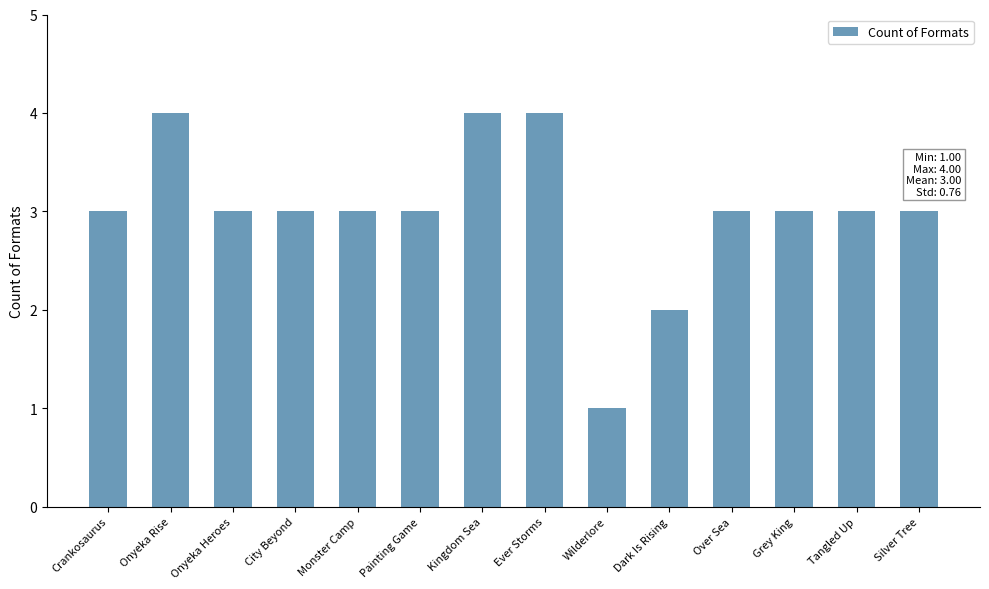

What is the maximum value shown in the chart?

4